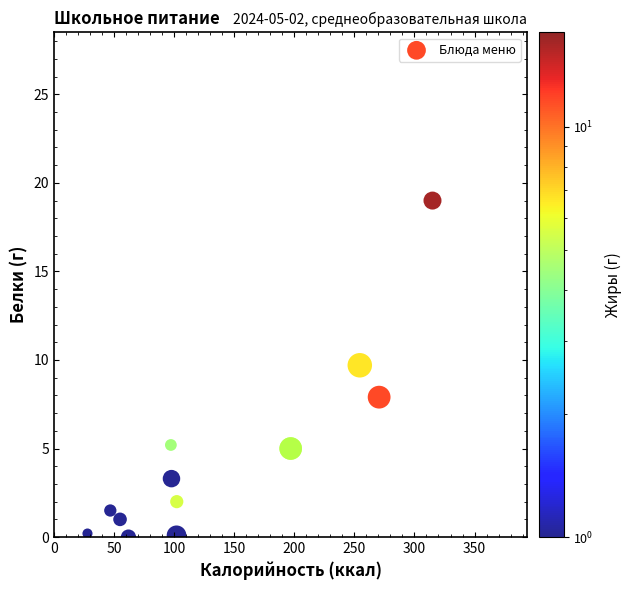

What Y value in the scatter plot is closest to 9?

9.7